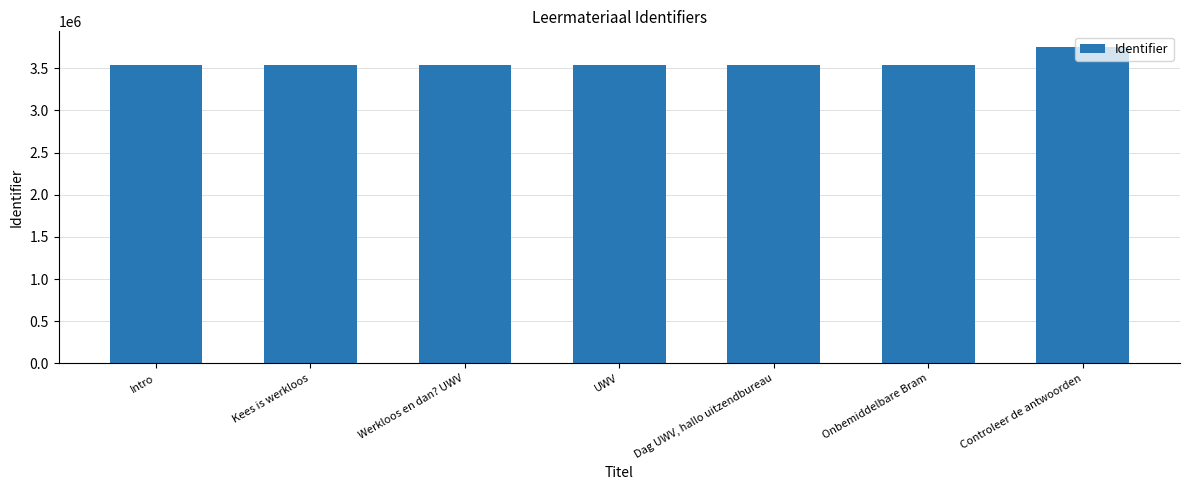

Where is the data nearest to the value 3642705?

Dag UWV, hallo uitzendbureau